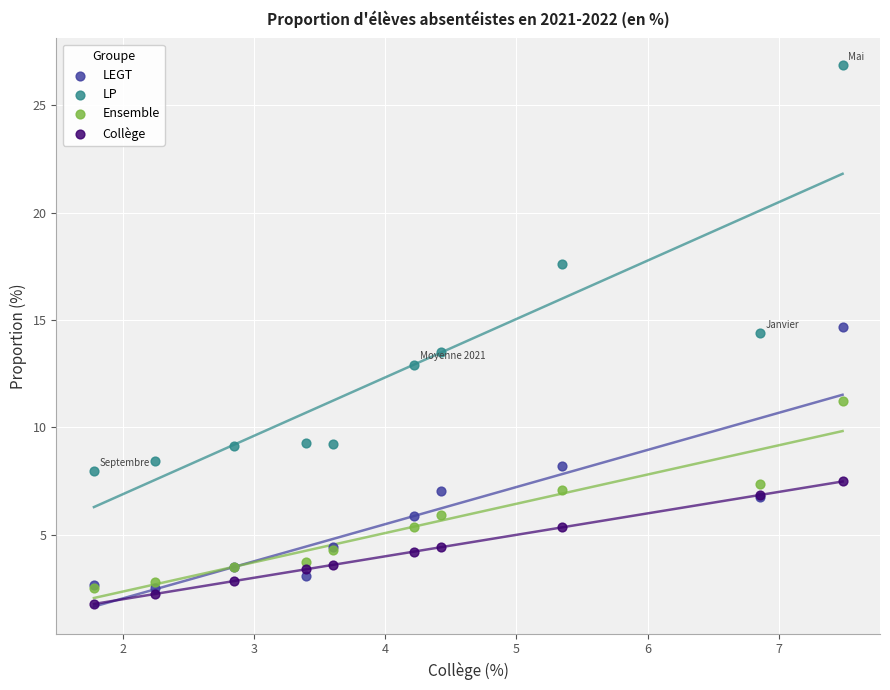

Which series reaches the maximum Y coordinate?

LP